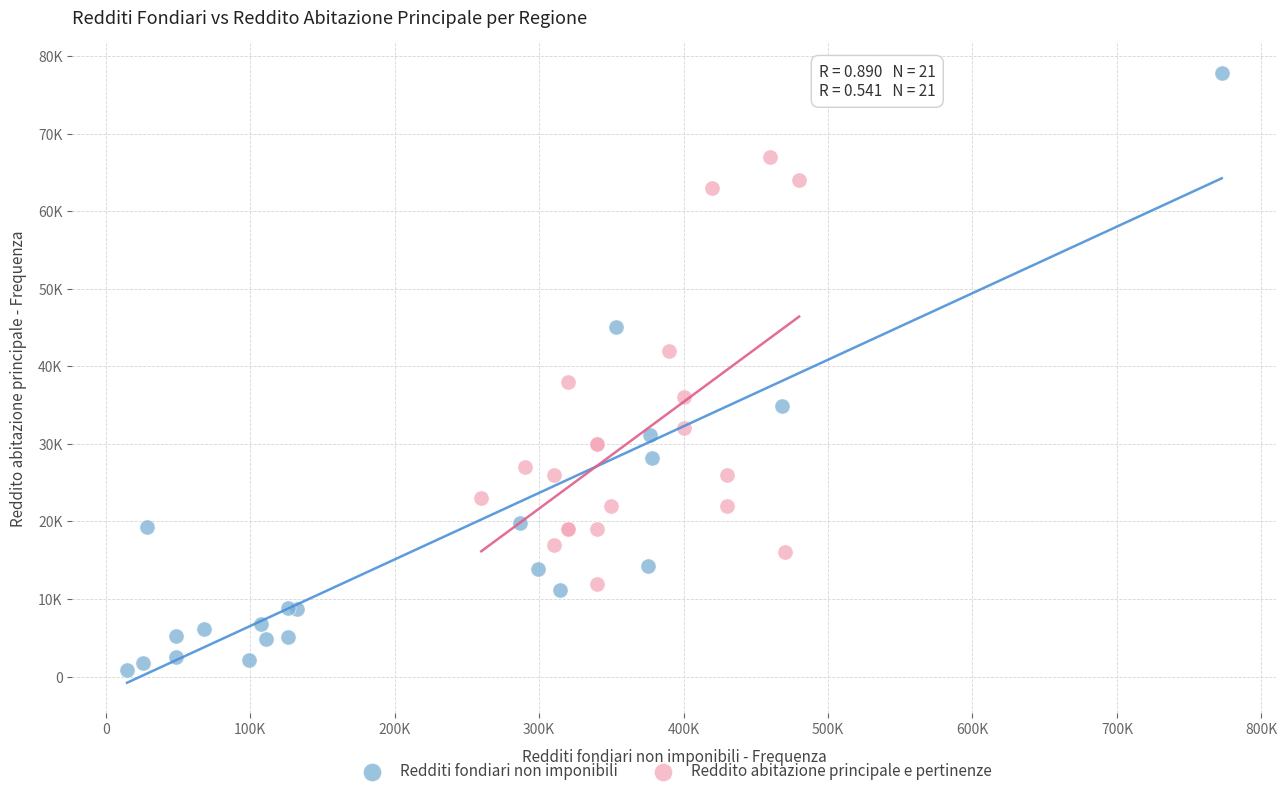

Which series reaches the minimum Y coordinate?

Redditi fondiari non imponibili